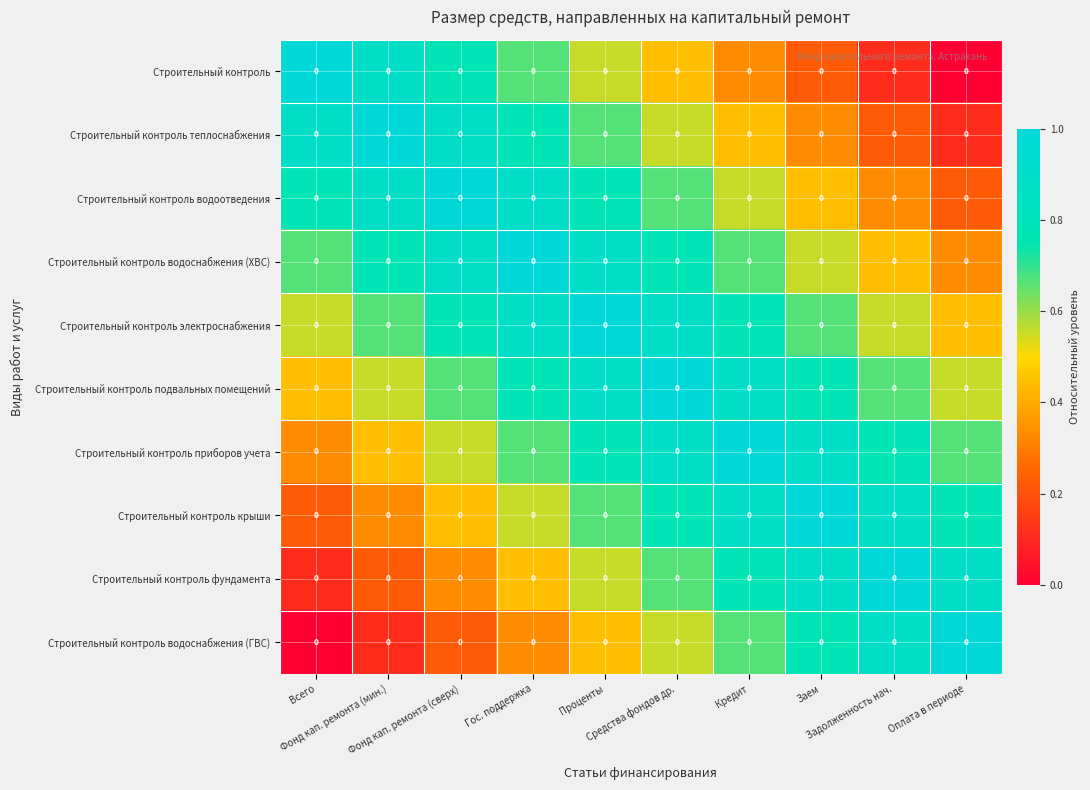

Is the value of Строительный контроль водоснабжения (ХВС) at Заем greater than the value of Строительный контроль крыши at Фонд кап. ремонта (сверх)?

Yes